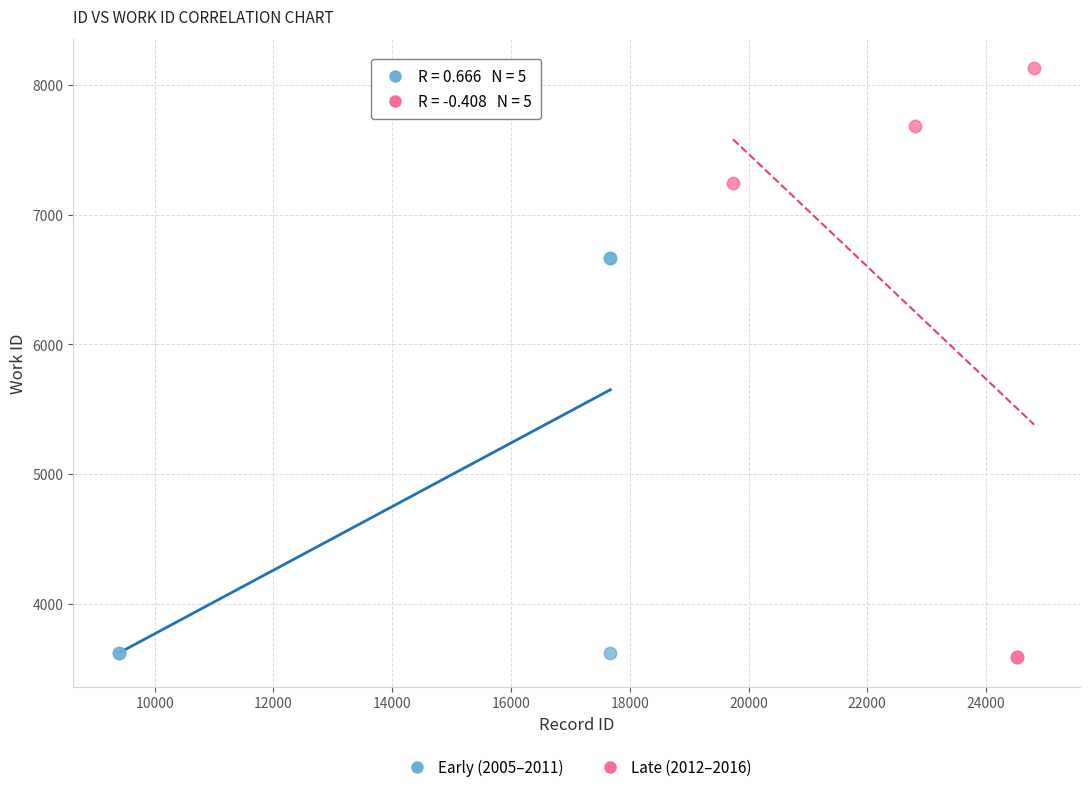

Which series has the largest Y range (max minus min)?

Late (2012–2016)